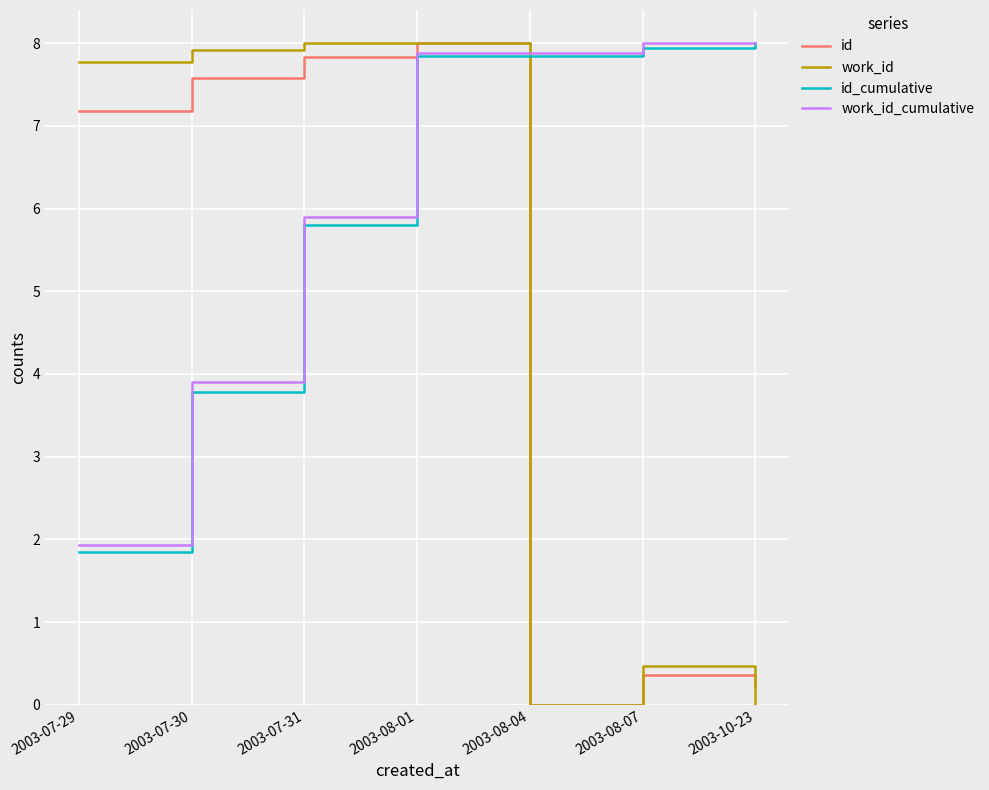

Which category has the lowest value in the work_id_cumulative series?

2003-07-29